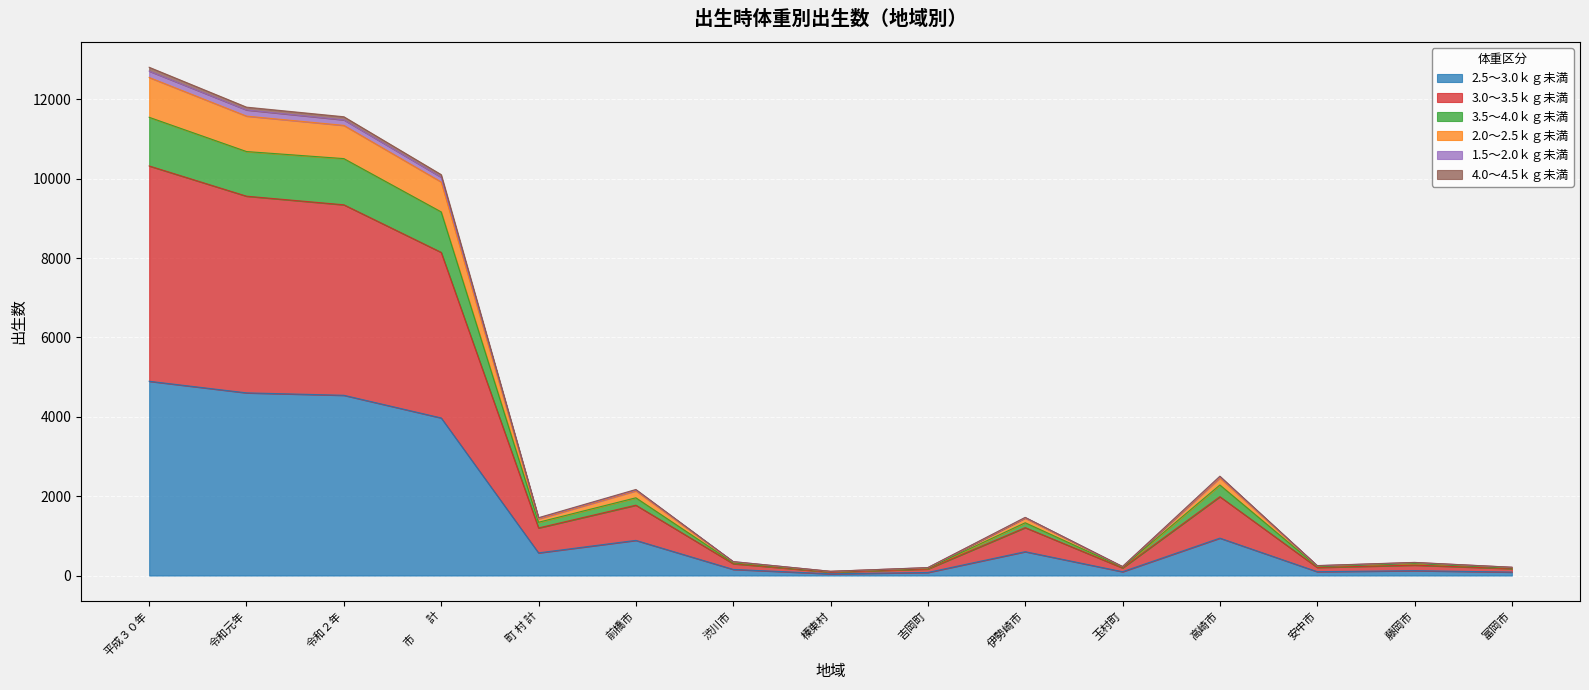

Does the chart display data point markers on the line(s)?

No